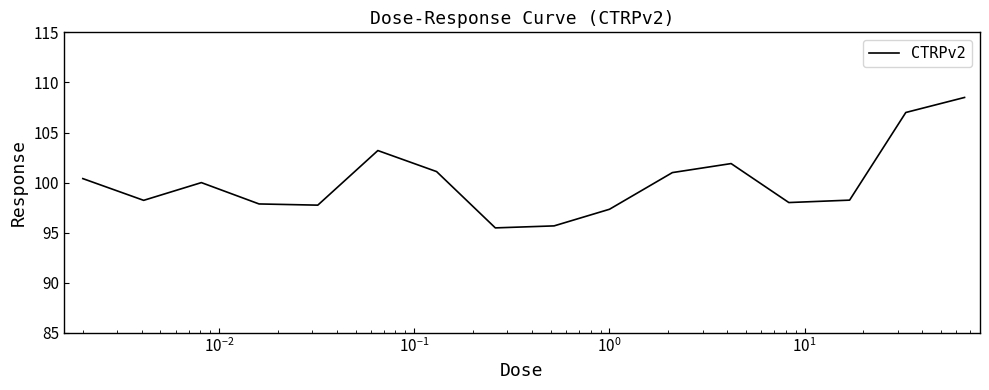

What is the difference between the maximum and second lowest values?

12.8